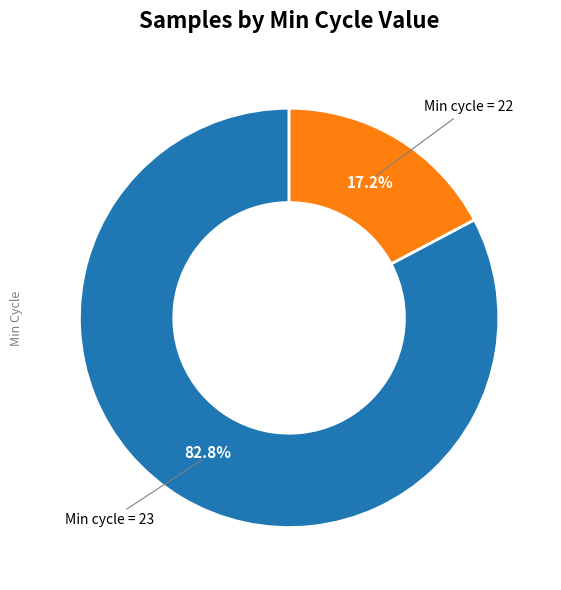

Approximately how many times larger is the value at Min cycle = 23 compared to Min cycle = 22?

4.8